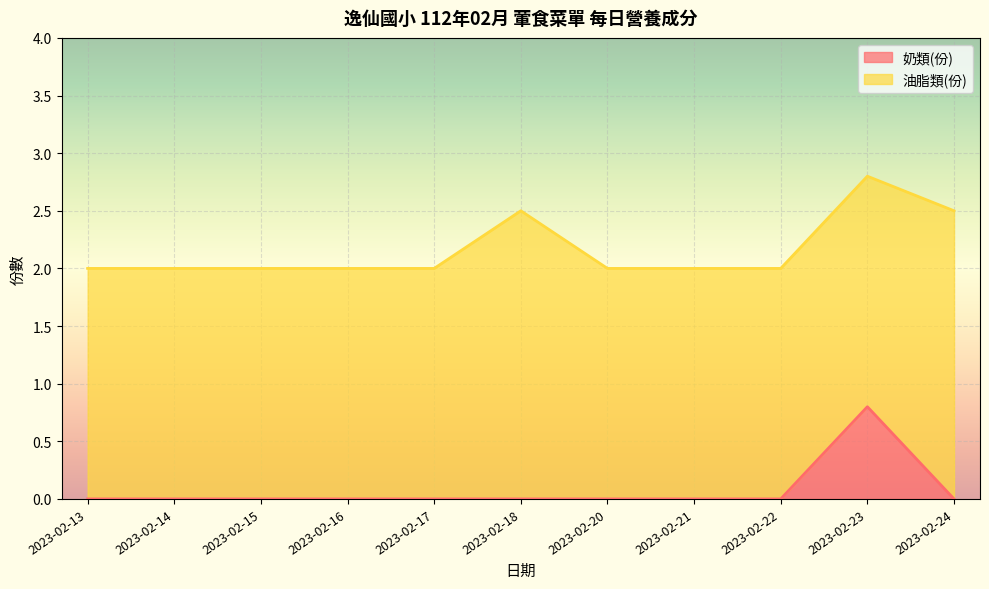

Which label corresponds to the smallest value in the chart?

2023-02-13